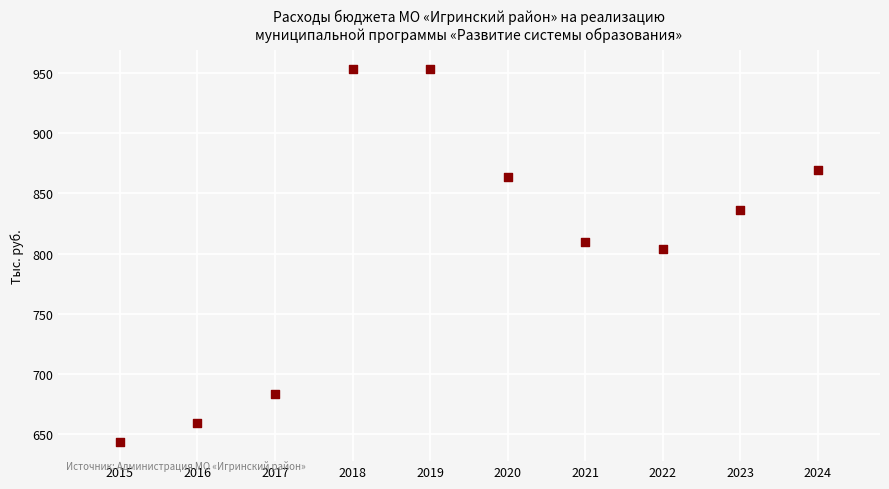

What is the range of Y values (max minus min)?

310.0